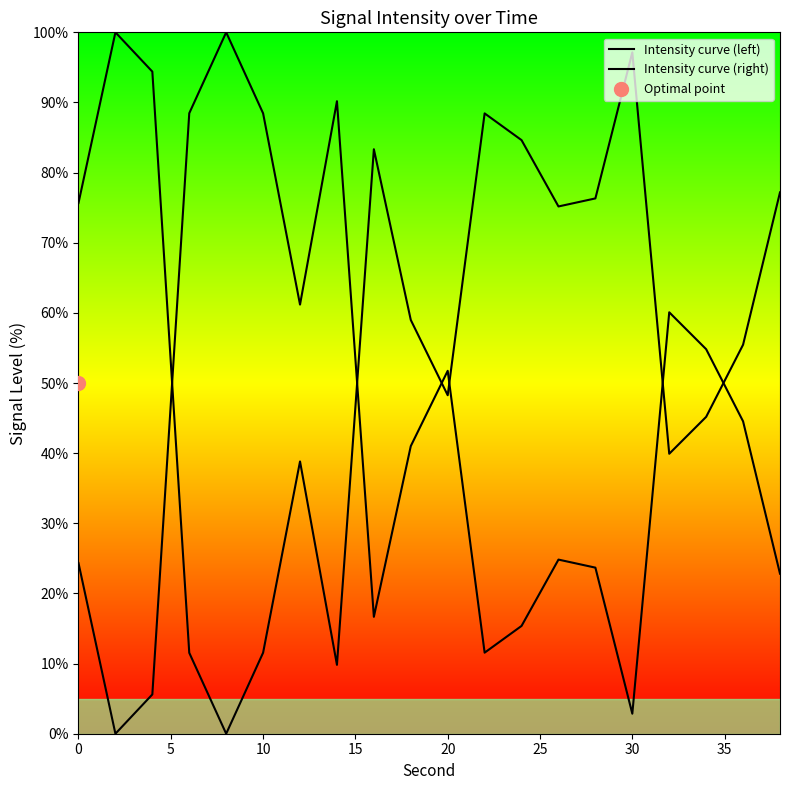

At how many categories does at least one series exceed 80?

10